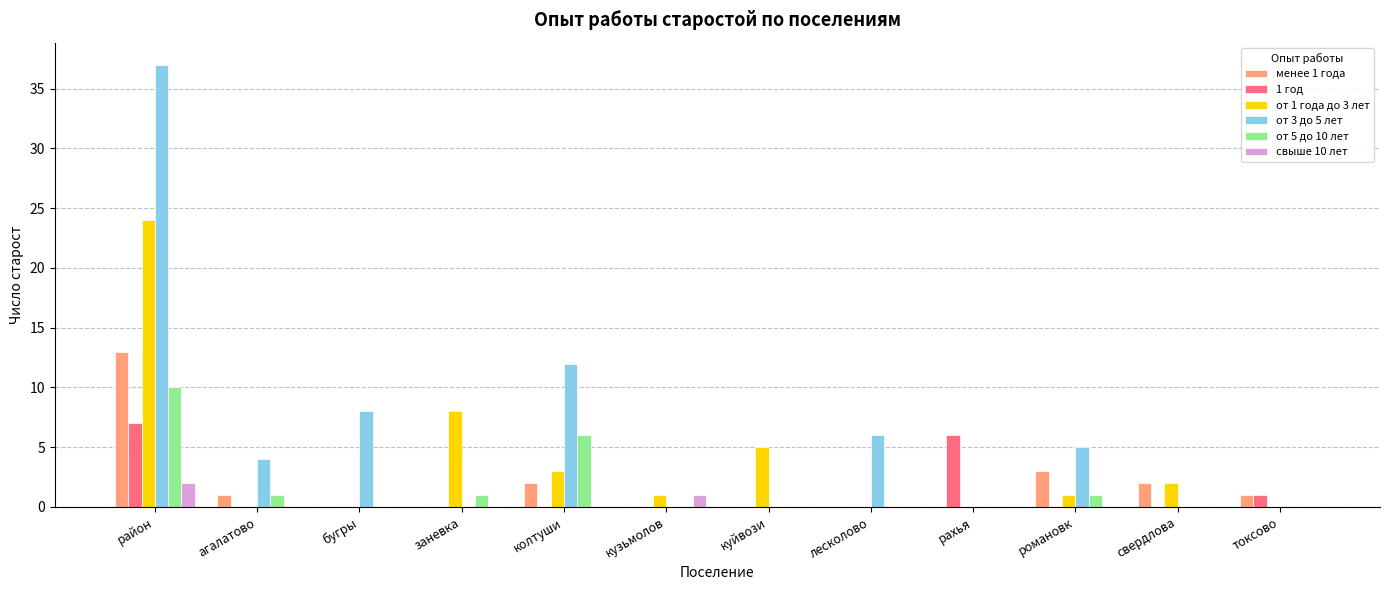

What is the sum of all от 1 года до 3 лет values?

44